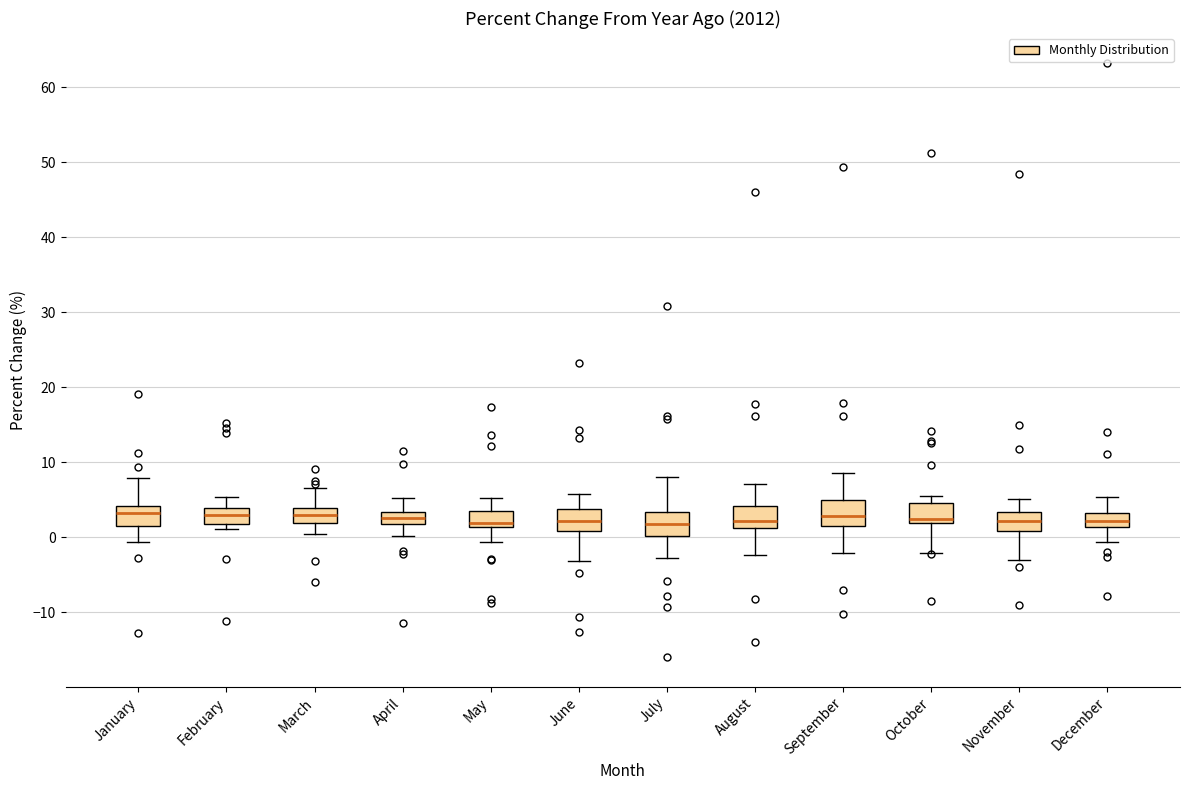

Where does the upper whisker of the box for December end on the y-axis? The values are not printed on the chart, so give them approximately, as read against the axis.

5